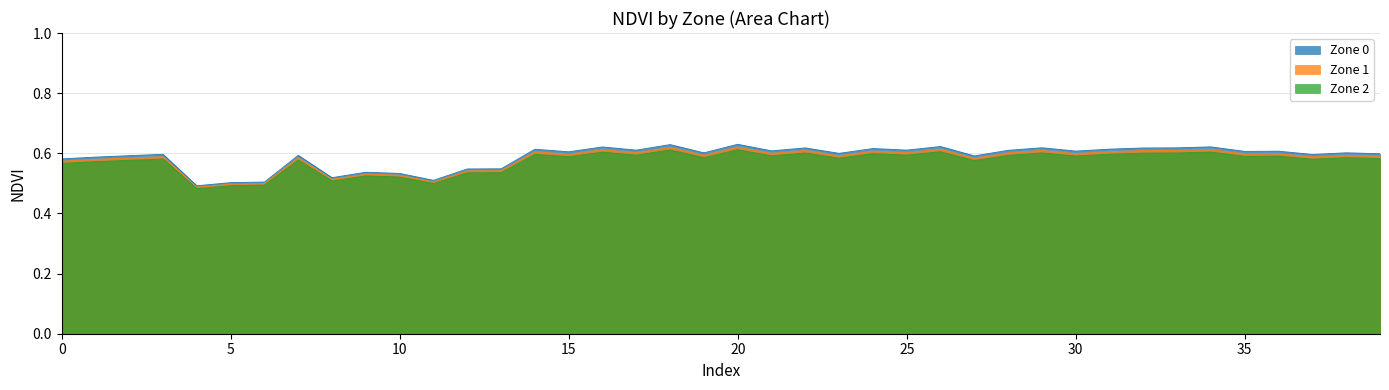

What is the average value of the Zone 0 series?

0.6